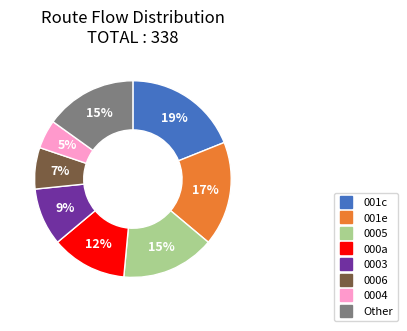

Does any single category account for the majority?

No